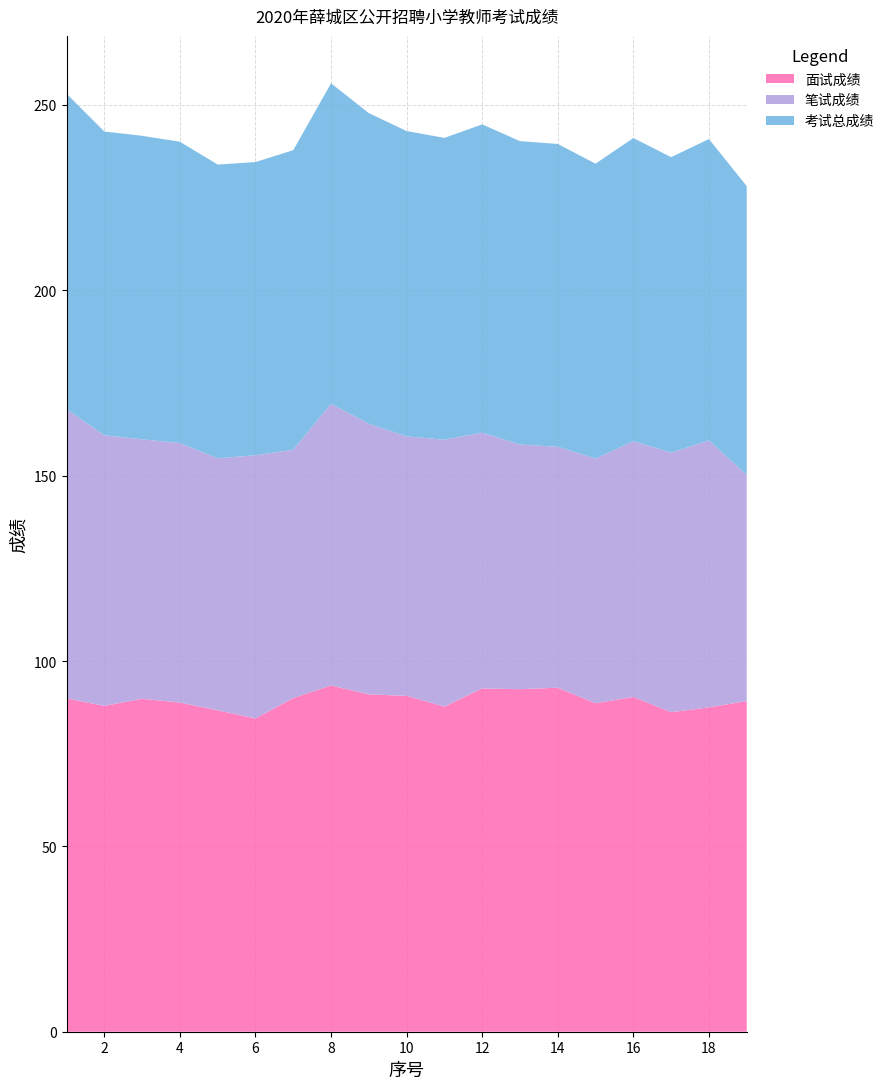

Reading left to right, what are all the values shown in this chart?

面试成绩: 1=89.9	2=87.9	3=89.8	4=88.8	5=86.7	6=84.5	7=90.0	8=93.4	9=91.0	10=90.6	11=87.7	12=92.6	13=92.4	14=92.8	15=88.6	16=90.3	17=86.2	18=87.5	19=89.2
笔试成绩: 1=78.0	2=73.0	3=70.0	4=70.0	5=68.0	6=71.0	7=67.0	8=76.0	9=73.0	10=70.0	11=72.0	12=69.0	13=66.0	14=65.0	15=66.0	16=69.0	17=70.0	18=72.0	19=61.0
考试总成绩: 1=85.1	2=81.9	3=81.9	4=81.3	5=79.2	6=79.1	7=80.8	8=86.4	9=83.8	10=82.4	11=81.4	12=83.2	13=81.8	14=81.7	15=79.6	16=81.8	17=79.7	18=81.3	19=77.9